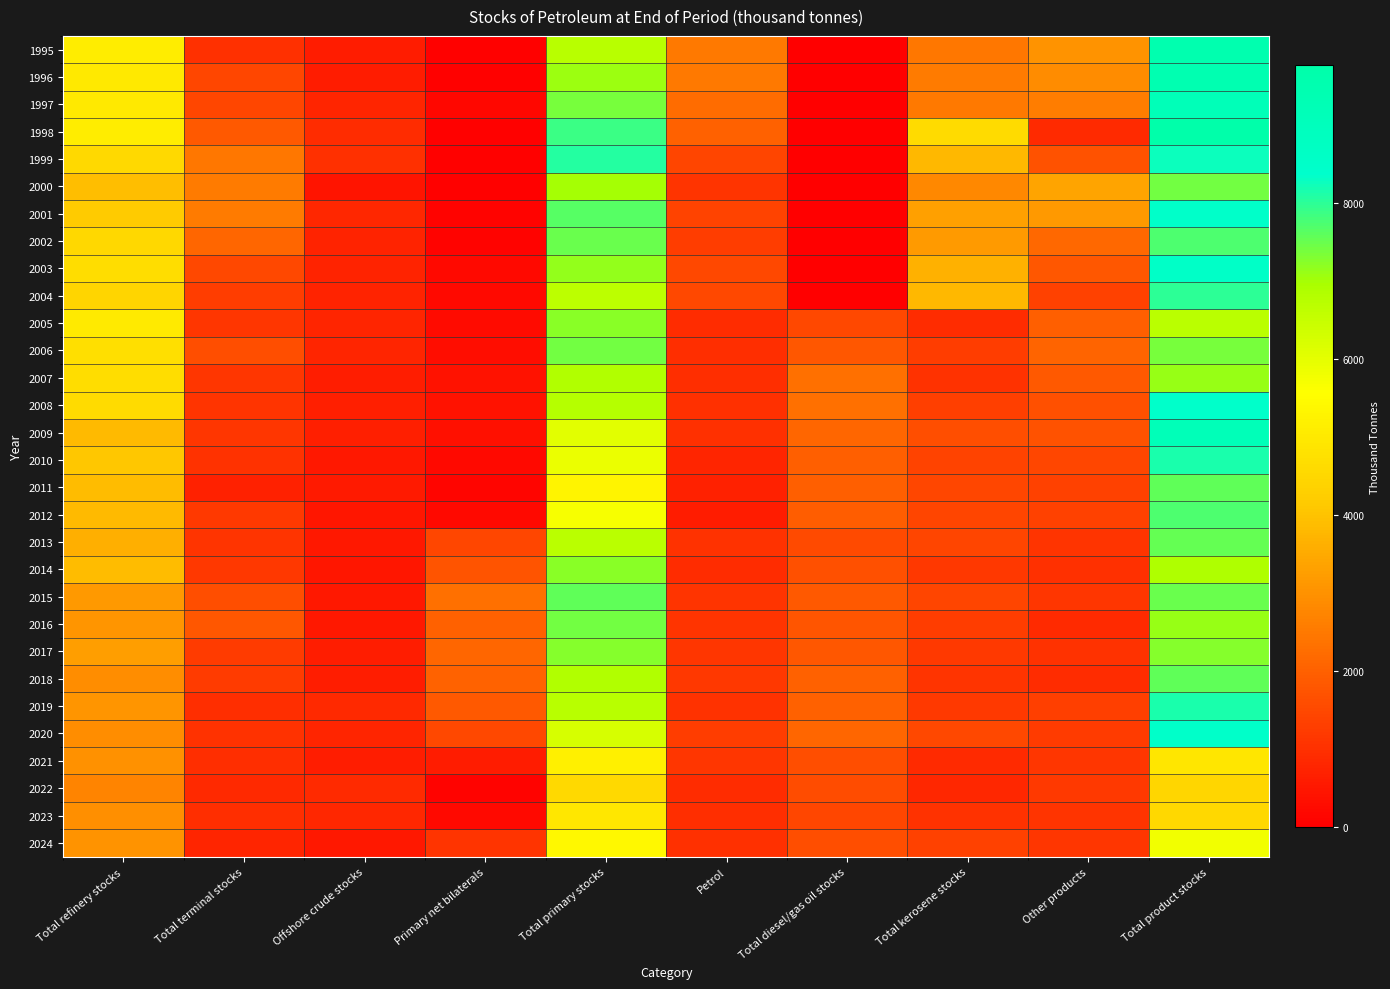

Reading left to right, extract all data points from this chart.

1995: Total refinery stocks=5076.0	Total terminal stocks=1003.0	Offshore crude stocks=588.0	Primary net bilaterals=74.0	Total primary stocks=6741.0	Petrol=2482.0	Total diesel/gas oil stocks=0.0	Total kerosene stocks=2444.0	Other products=3051.0	Total product stocks=9511.0
1996: Total refinery stocks=4970.0	Total terminal stocks=1461.0	Offshore crude stocks=590.0	Primary net bilaterals=44.0	Total primary stocks=7065.0	Petrol=2509.0	Total diesel/gas oil stocks=0.0	Total kerosene stocks=2534.0	Other products=2876.0	Total product stocks=9446.0
1997: Total refinery stocks=4976.7	Total terminal stocks=1463.1	Offshore crude stocks=790.0	Primary net bilaterals=160.0	Total primary stocks=7389.8	Petrol=2223.7	Total diesel/gas oil stocks=0.0	Total kerosene stocks=2500.0	Other products=2556.2	Total product stocks=9138.0
1998: Total refinery stocks=5073.8	Total terminal stocks=1832.4	Offshore crude stocks=916.6	Primary net bilaterals=60.0	Total primary stocks=7882.9	Petrol=1995.8	Total diesel/gas oil stocks=0.0	Total kerosene stocks=4597.0	Other products=885.1	Total product stocks=9766.0
1999: Total refinery stocks=4559.9	Total terminal stocks=2460.5	Offshore crude stocks=1000.0	Primary net bilaterals=60.0	Total primary stocks=8080.5	Petrol=1430.2	Total diesel/gas oil stocks=0.0	Total kerosene stocks=3784.3	Other products=1686.9	Total product stocks=8268.7
2000: Total refinery stocks=3916.9	Total terminal stocks=2555.6	Offshore crude stocks=450.0	Primary net bilaterals=70.0	Total primary stocks=6992.4	Petrol=1081.4	Total diesel/gas oil stocks=0.0	Total kerosene stocks=2809.7	Other products=3380.4	Total product stocks=7418.1
2001: Total refinery stocks=4182.7	Total terminal stocks=2526.0	Offshore crude stocks=828.0	Primary net bilaterals=100.0	Total primary stocks=7636.8	Petrol=1378.3	Total diesel/gas oil stocks=0.0	Total kerosene stocks=3302.6	Other products=3165.9	Total product stocks=8460.9
2002: Total refinery stocks=4508.0	Total terminal stocks=2126.1	Offshore crude stocks=760.2	Primary net bilaterals=109.8	Total primary stocks=7504.0	Petrol=1281.8	Total diesel/gas oil stocks=0.0	Total kerosene stocks=3173.1	Other products=2138.9	Total product stocks=7711.9
2003: Total refinery stocks=4670.0	Total terminal stocks=1509.0	Offshore crude stocks=741.0	Primary net bilaterals=220.0	Total primary stocks=7140.0	Petrol=1490.0	Total diesel/gas oil stocks=0.0	Total kerosene stocks=3640.2	Other products=1793.2	Total product stocks=8532.9
2004: Total refinery stocks=4440.0	Total terminal stocks=1261.2	Offshore crude stocks=736.2	Primary net bilaterals=210.9	Total primary stocks=6648.3	Petrol=1505.0	Total diesel/gas oil stocks=0.0	Total kerosene stocks=3790.0	Other products=1365.2	Total product stocks=7975.0
2005: Total refinery stocks=5019.8	Total terminal stocks=1129.2	Offshore crude stocks=797.8	Primary net bilaterals=265.0	Total primary stocks=7211.8	Petrol=948.5	Total diesel/gas oil stocks=1522.0	Total kerosene stocks=934.5	Other products=1949.0	Total product stocks=6676.5
2006: Total refinery stocks=4719.6	Total terminal stocks=1635.1	Offshore crude stocks=765.6	Primary net bilaterals=295.0	Total primary stocks=7415.3	Petrol=973.4	Total diesel/gas oil stocks=1819.5	Total kerosene stocks=1295.2	Other products=2075.1	Total product stocks=7394.1
2007: Total refinery stocks=4663.6	Total terminal stocks=1130.6	Offshore crude stocks=638.4	Primary net bilaterals=401.0	Total primary stocks=6833.6	Petrol=989.5	Total diesel/gas oil stocks=2315.8	Total kerosene stocks=1046.1	Other products=1865.2	Total product stocks=7102.9
2008: Total refinery stocks=4615.6	Total terminal stocks=1092.3	Offshore crude stocks=664.5	Primary net bilaterals=415.0	Total primary stocks=6787.4	Petrol=1016.5	Total diesel/gas oil stocks=2304.2	Total kerosene stocks=1323.3	Other products=1666.1	Total product stocks=8414.0
2009: Total refinery stocks=3848.3	Total terminal stocks=1135.5	Offshore crude stocks=681.9	Primary net bilaterals=367.0	Total primary stocks=6032.8	Petrol=994.3	Total diesel/gas oil stocks=2123.9	Total kerosene stocks=1633.1	Other products=1694.5	Total product stocks=9173.3
2010: Total refinery stocks=4110.0	Total terminal stocks=1048.9	Offshore crude stocks=520.1	Primary net bilaterals=210.0	Total primary stocks=5888.9	Petrol=793.1	Total diesel/gas oil stocks=1945.6	Total kerosene stocks=1397.2	Other products=1465.1	Total product stocks=8163.6
2011: Total refinery stocks=3889.3	Total terminal stocks=694.1	Offshore crude stocks=539.6	Primary net bilaterals=151.0	Total primary stocks=5273.9	Petrol=693.1	Total diesel/gas oil stocks=1949.3	Total kerosene stocks=1453.7	Other products=1372.6	Total product stocks=7569.2
2012: Total refinery stocks=3828.6	Total terminal stocks=1193.7	Offshore crude stocks=473.0	Primary net bilaterals=195.0	Total primary stocks=5690.2	Petrol=599.6	Total diesel/gas oil stocks=1931.3	Total kerosene stocks=1427.0	Other products=1336.6	Total product stocks=7735.0
2013: Total refinery stocks=3592.5	Total terminal stocks=1102.4	Offshore crude stocks=512.5	Primary net bilaterals=1469.3	Total primary stocks=6676.7	Petrol=1041.1	Total diesel/gas oil stocks=1539.3	Total kerosene stocks=1419.3	Other products=1096.4	Total product stocks=7528.2
2014: Total refinery stocks=3876.1	Total terminal stocks=1146.8	Offshore crude stocks=460.0	Primary net bilaterals=1727.9	Total primary stocks=7210.8	Petrol=947.0	Total diesel/gas oil stocks=1656.2	Total kerosene stocks=1178.0	Other products=1026.4	Total product stocks=6871.2
2015: Total refinery stocks=3155.9	Total terminal stocks=1629.1	Offshore crude stocks=499.4	Primary net bilaterals=2289.1	Total primary stocks=7573.5	Petrol=1084.5	Total diesel/gas oil stocks=1858.3	Total kerosene stocks=1425.1	Other products=1106.4	Total product stocks=7496.8
2016: Total refinery stocks=3088.5	Total terminal stocks=1795.4	Offshore crude stocks=525.6	Primary net bilaterals=2006.3	Total primary stocks=7415.8	Petrol=1074.2	Total diesel/gas oil stocks=1791.2	Total kerosene stocks=1267.0	Other products=905.2	Total product stocks=7119.8
2017: Total refinery stocks=3257.6	Total terminal stocks=1235.4	Offshore crude stocks=641.6	Primary net bilaterals=2120.7	Total primary stocks=7255.3	Petrol=1123.3	Total diesel/gas oil stocks=1803.5	Total kerosene stocks=1199.8	Other products=1033.4	Total product stocks=7285.8
2018: Total refinery stocks=2933.3	Total terminal stocks=1257.5	Offshore crude stocks=615.4	Primary net bilaterals=2054.5	Total primary stocks=6860.7	Petrol=1169.8	Total diesel/gas oil stocks=2016.5	Total kerosene stocks=1098.7	Other products=928.4	Total product stocks=7575.9
2019: Total refinery stocks=3068.4	Total terminal stocks=962.4	Offshore crude stocks=875.3	Primary net bilaterals=1845.8	Total primary stocks=6751.9	Petrol=1030.7	Total diesel/gas oil stocks=1992.2	Total kerosene stocks=1220.5	Other products=1300.1	Total product stocks=8134.3
2020: Total refinery stocks=2925.8	Total terminal stocks=1037.0	Offshore crude stocks=776.8	Primary net bilaterals=1515.5	Total primary stocks=6255.1	Petrol=1283.0	Total diesel/gas oil stocks=2125.4	Total kerosene stocks=1502.9	Other products=1224.4	Total product stocks=8438.4
2021: Total refinery stocks=2996.8	Total terminal stocks=975.4	Offshore crude stocks=617.7	Primary net bilaterals=595.2	Total primary stocks=5185.1	Petrol=1136.9	Total diesel/gas oil stocks=1610.2	Total kerosene stocks=906.0	Other products=1118.1	Total product stocks=4898.7
2022: Total refinery stocks=2721.1	Total terminal stocks=875.1	Offshore crude stocks=890.5	Primary net bilaterals=77.0	Total primary stocks=4563.7	Petrol=934.0	Total diesel/gas oil stocks=1578.5	Total kerosene stocks=838.1	Other products=1199.5	Total product stocks=4479.1
2023: Total refinery stocks=2943.9	Total terminal stocks=969.9	Offshore crude stocks=829.1	Primary net bilaterals=213.2	Total primary stocks=4956.1	Petrol=970.4	Total diesel/gas oil stocks=1452.3	Total kerosene stocks=1037.3	Other products=1085.7	Total product stocks=4503.7
2024: Total refinery stocks=3048.3	Total terminal stocks=764.4	Offshore crude stocks=530.1	Primary net bilaterals=1072.5	Total primary stocks=5415.3	Petrol=1023.7	Total diesel/gas oil stocks=1622.2	Total kerosene stocks=1347.7	Other products=1133.5	Total product stocks=5769.2